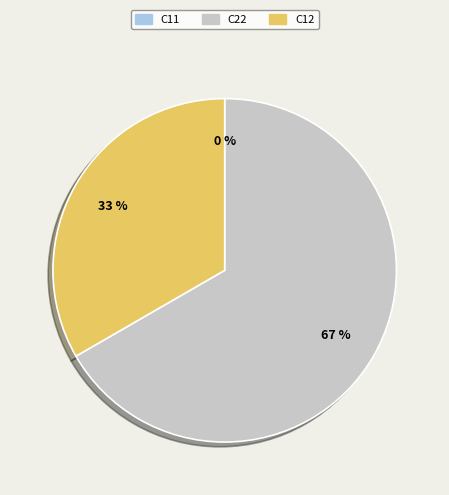

Which category has the biggest portion of the pie?

c22